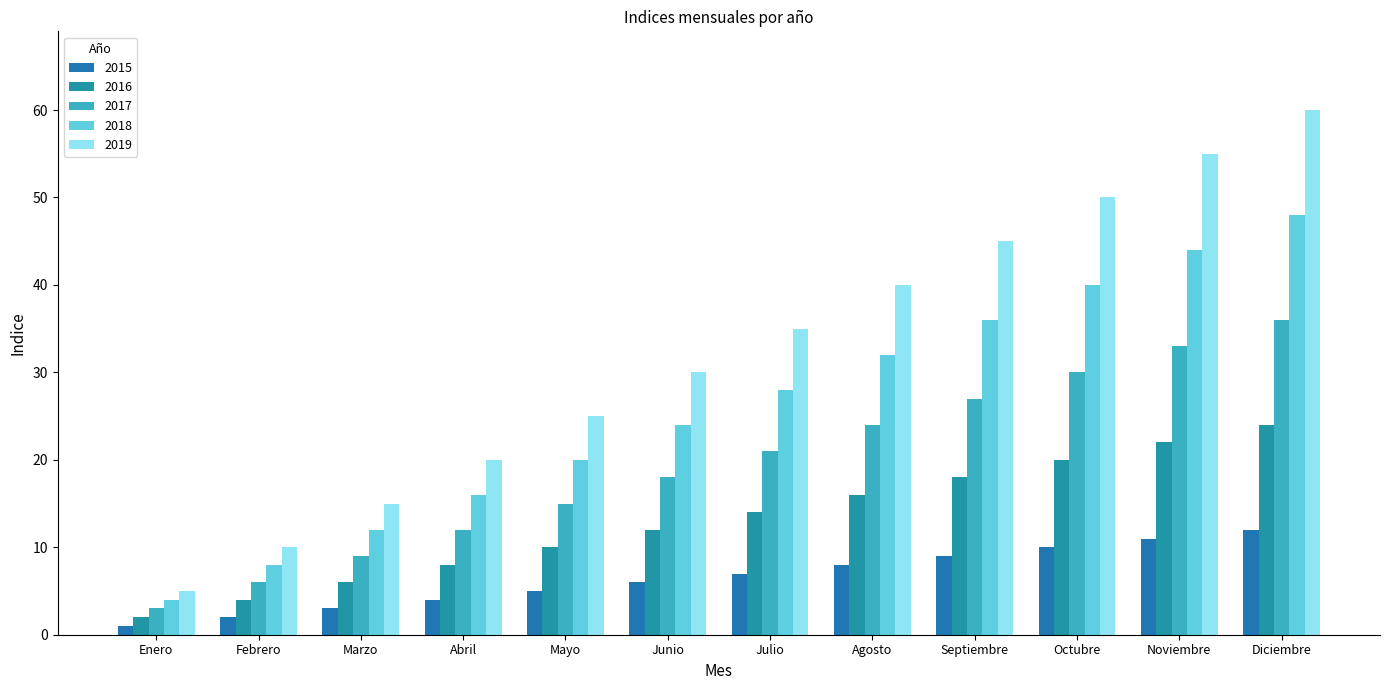

The value of 2018 at Enero is 4. True or false?

True